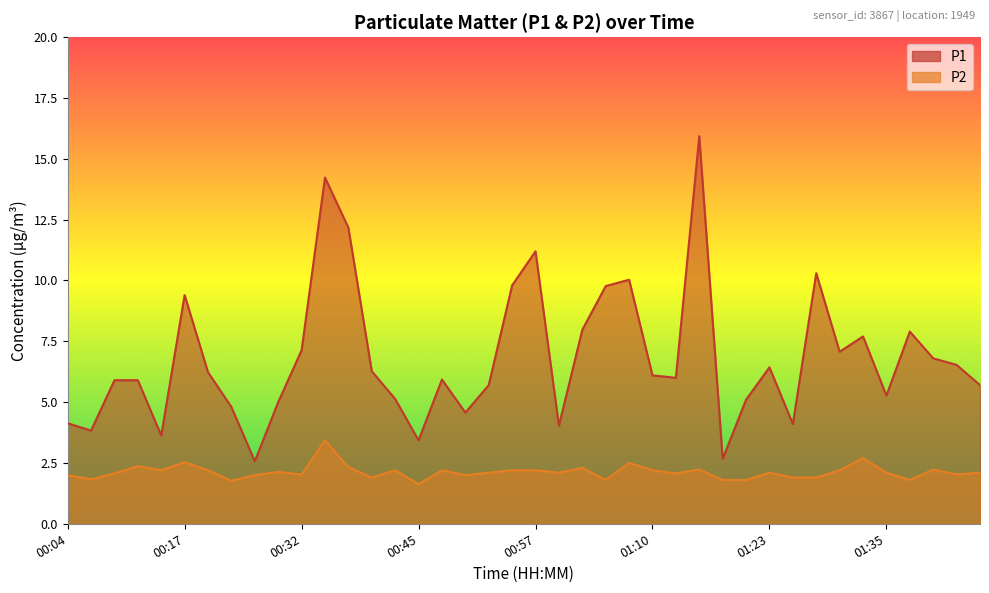

Is it true that P2 equals 2.1 at 00:27?

True